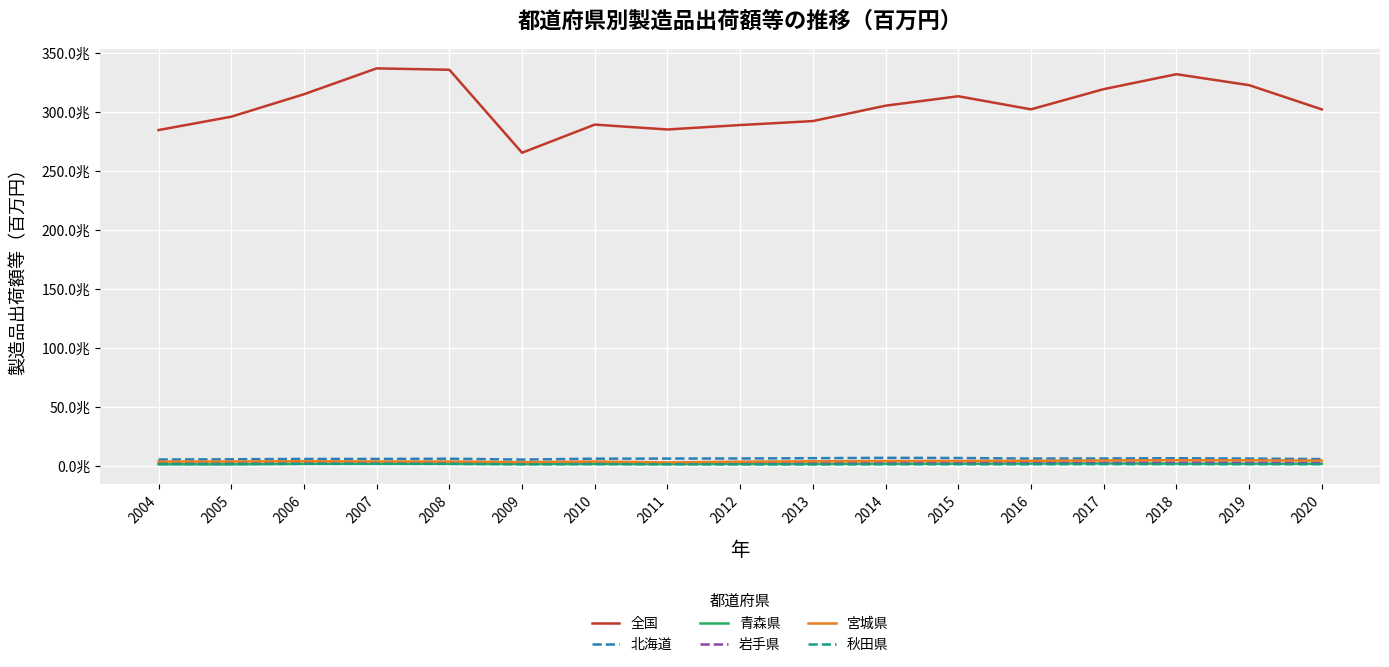

True or false: 宮城県 and 青森県 cross at least once.

False